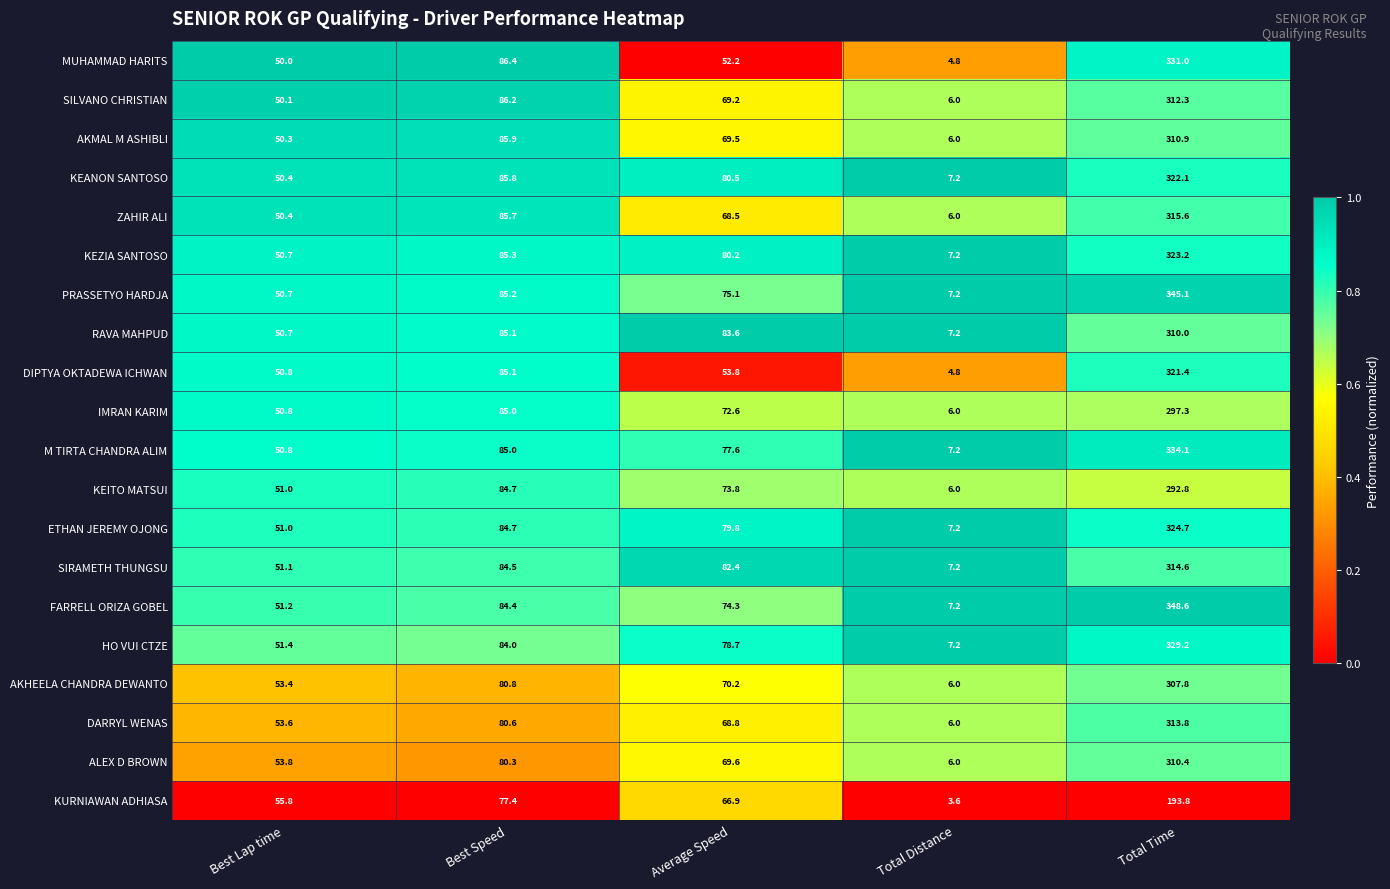

True or false: IMRAN KARIM has a value of 4.1 at Total Distance.

False